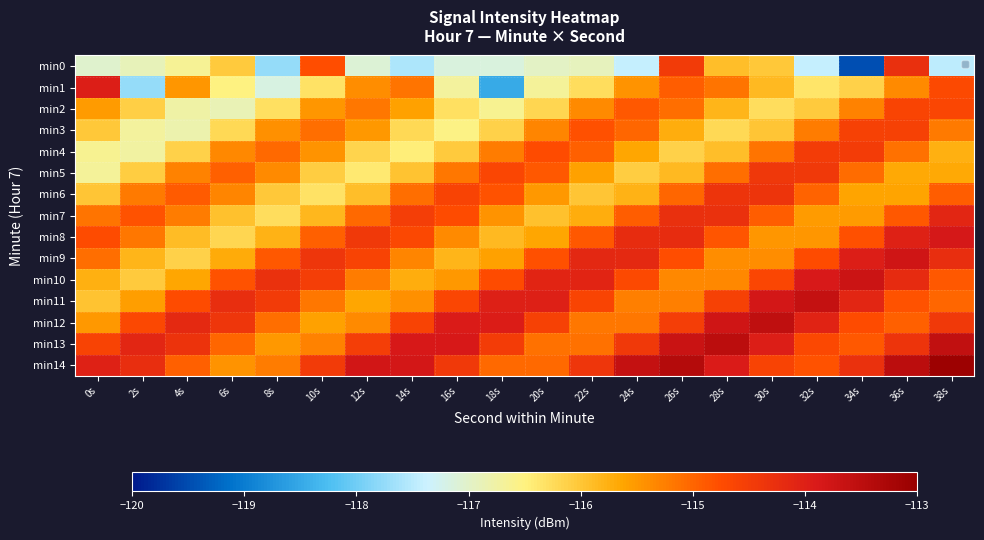

Between 8s and 12s, which series saw the biggest shift?

min1